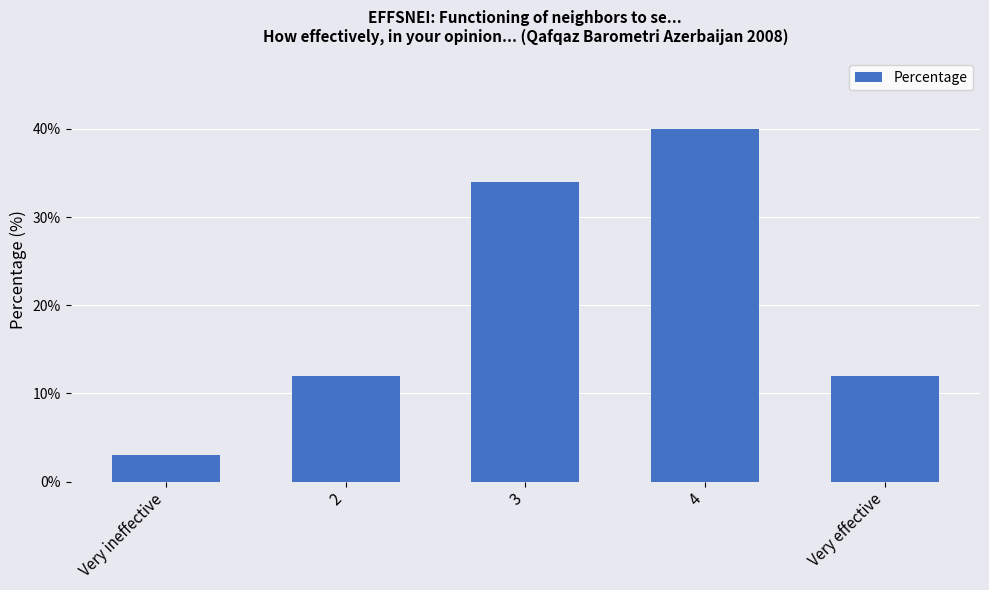

What is the difference between the maximum and minimum values?

37